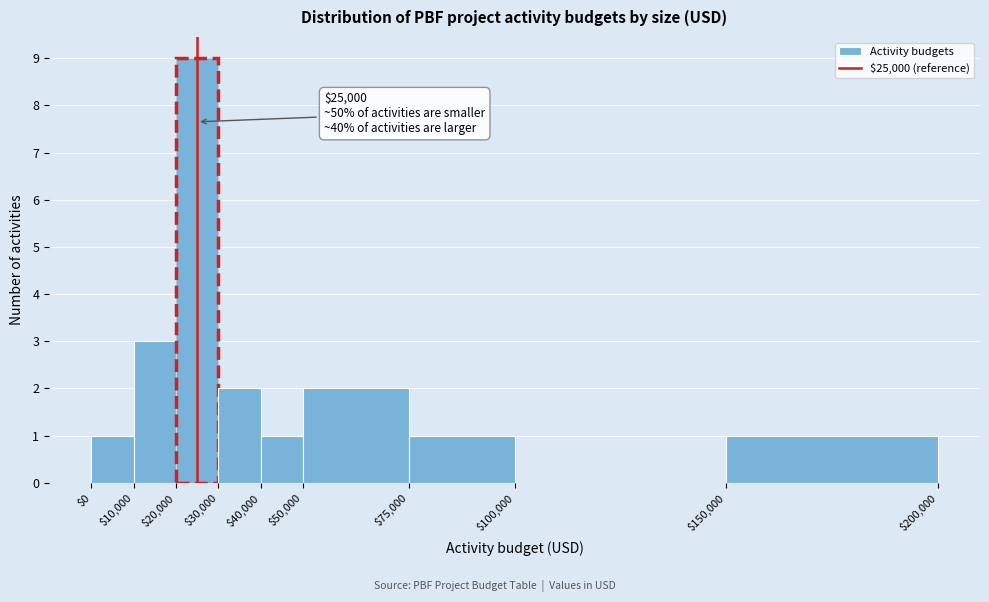

Over which range of the x-axis is the bar tallest?

$20,000 to $30,000